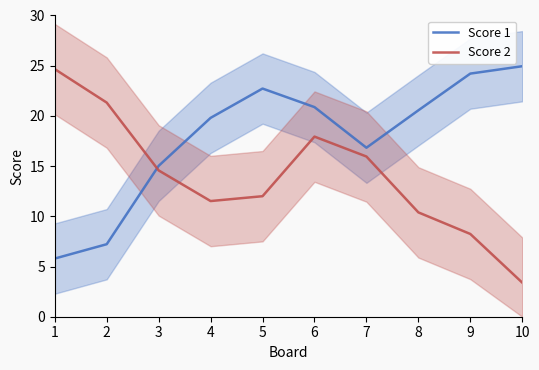

What is the difference between the second highest and second lowest values in the Score 1 series?

17.0